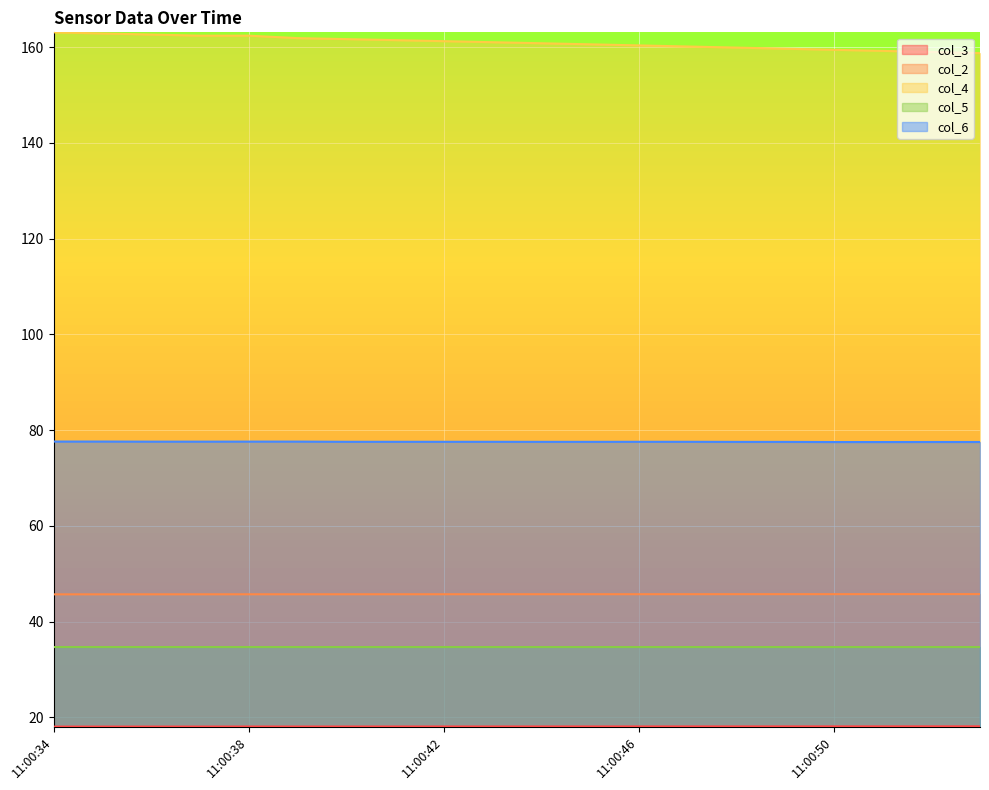

True or false: col_4 has more than 2 points higher than both neighbors.

False